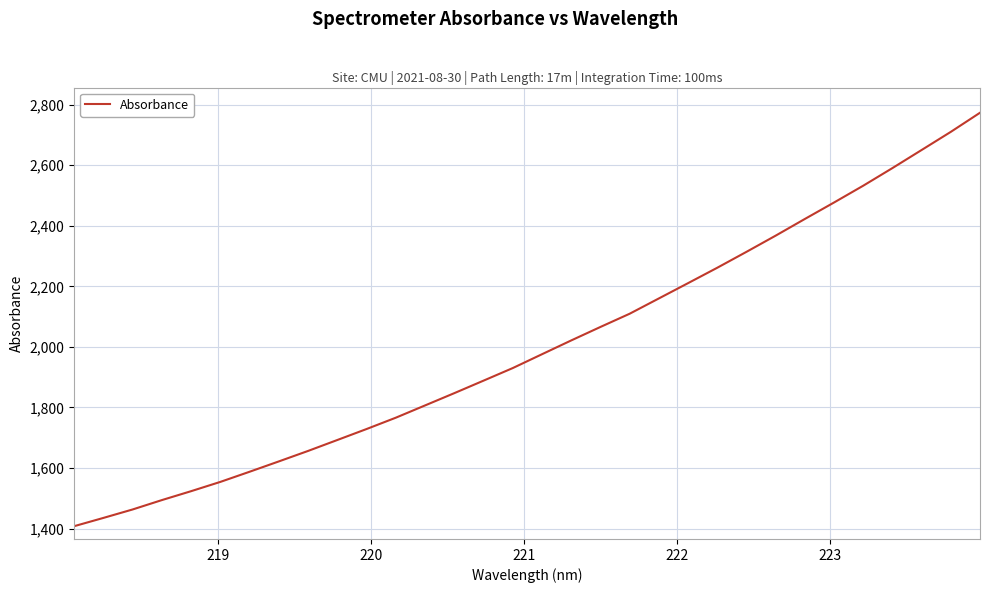

What is the difference between the maximum and minimum values?

1365.6